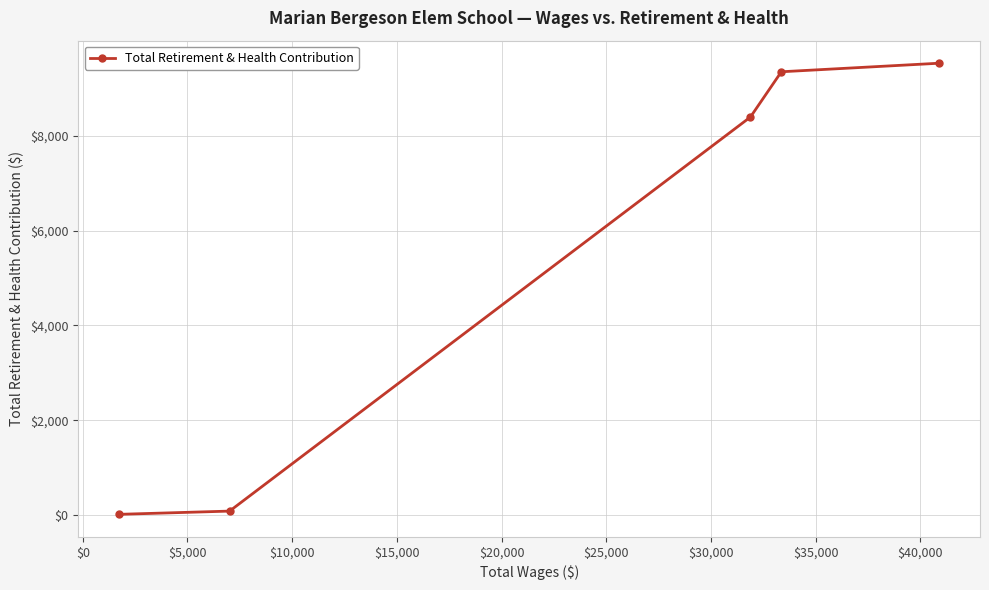

Does the chart display data point markers on the line(s)?

Yes